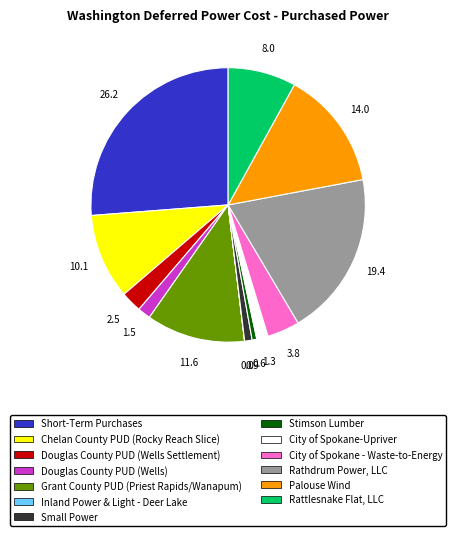

Between Short-Term Purchases and Small Power, which is larger?

Short-Term Purchases